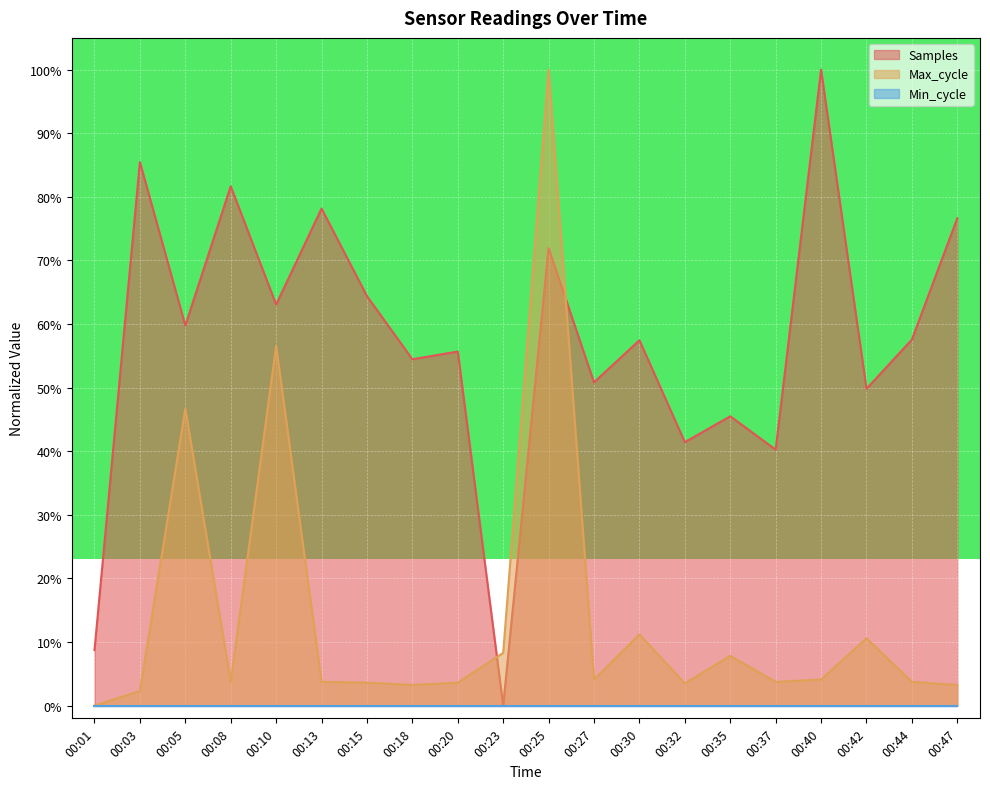

At which category does the chart reach its minimum across all series?

00:23